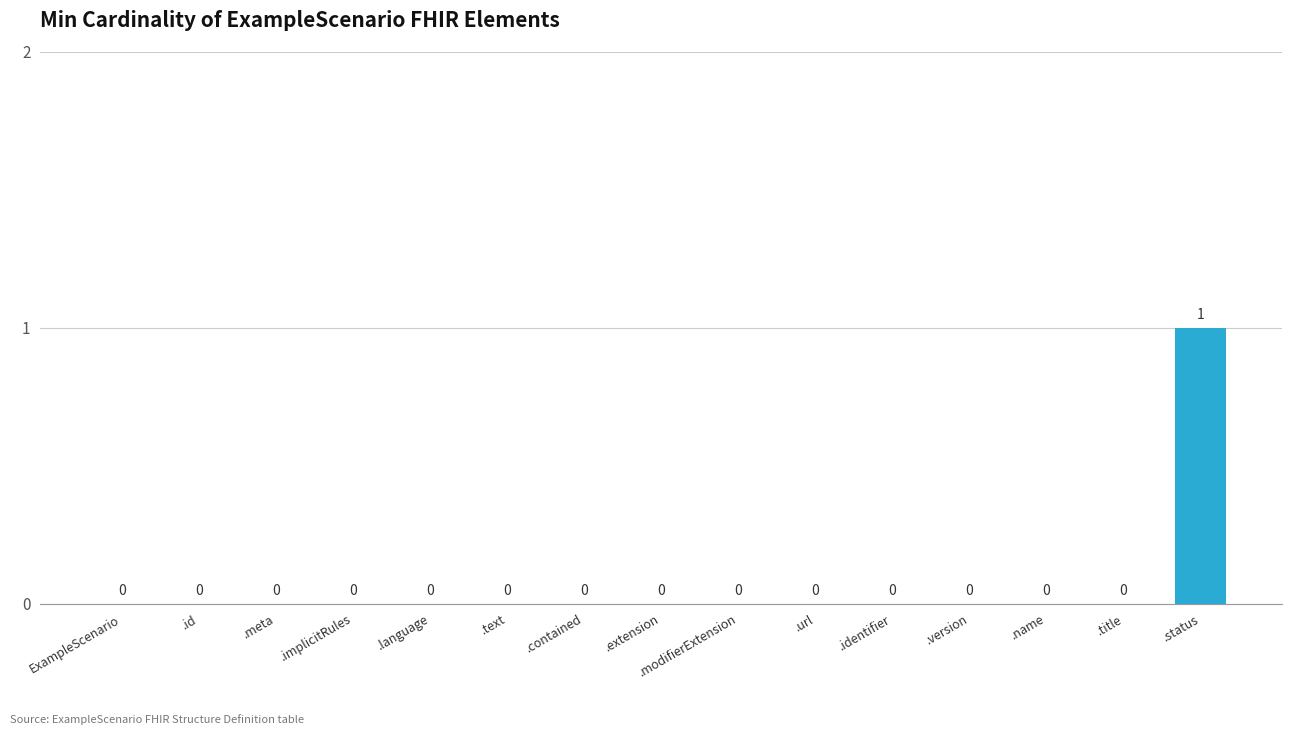

What is the maximum value shown in the chart?

1